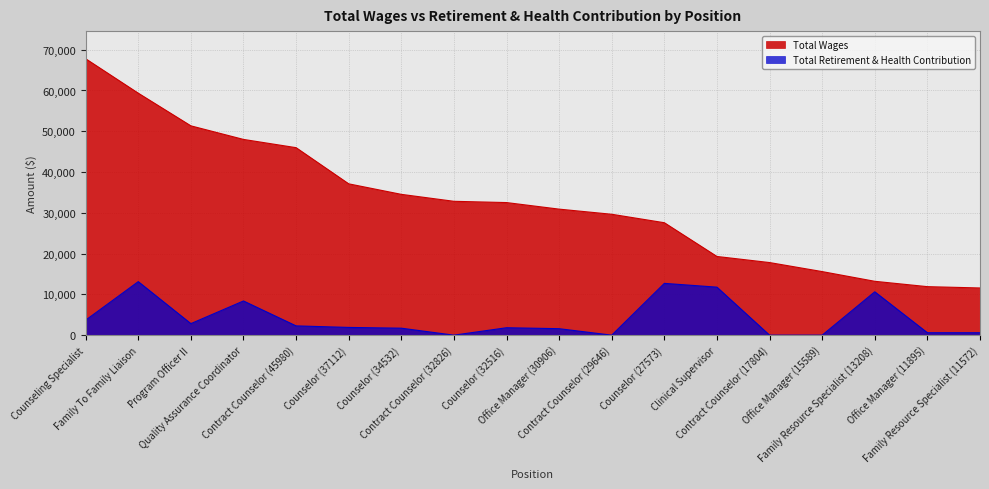

Which series has the largest total across all categories?

Total Wages